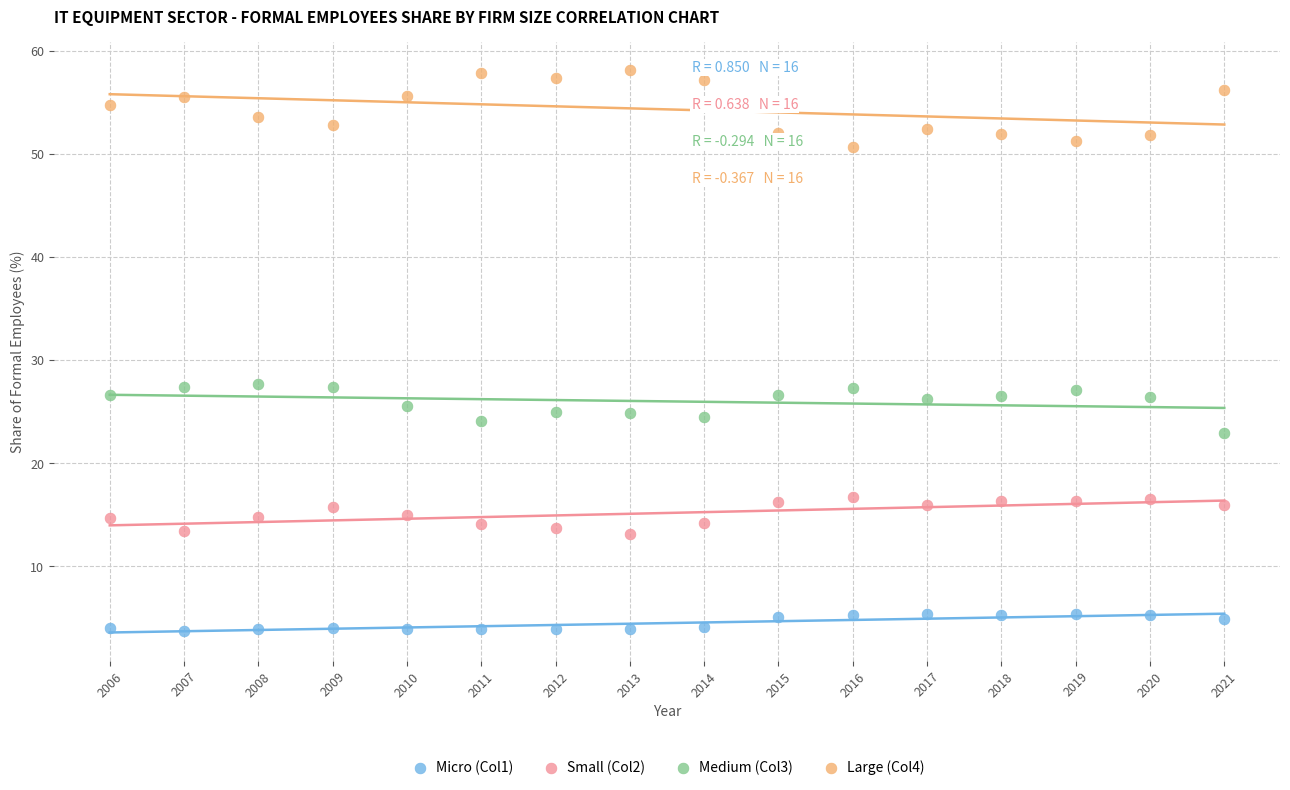

Which series has the largest Y range (max minus min)?

Large (Col4)